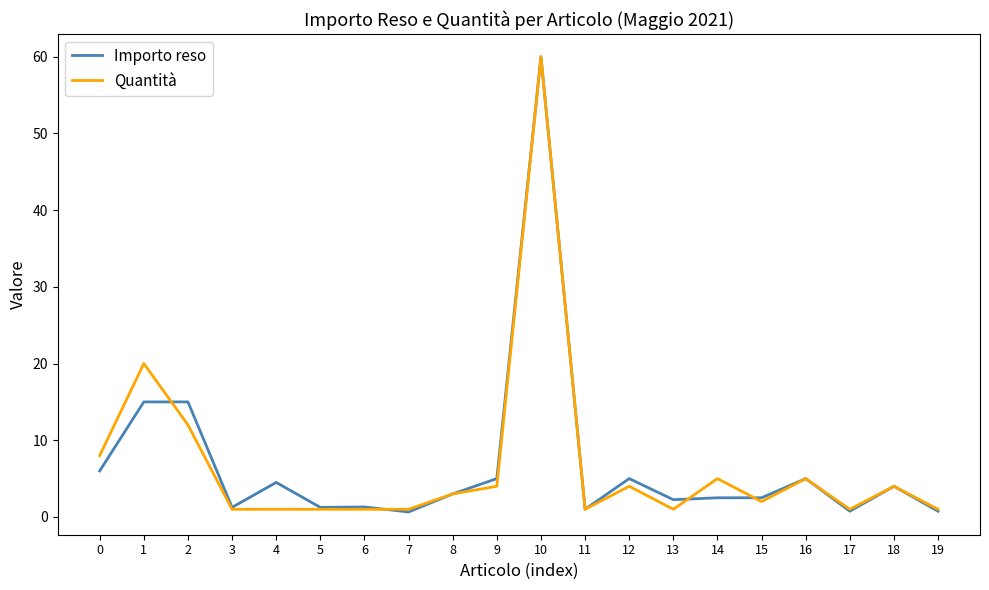

How many lines are shown in the chart?

2